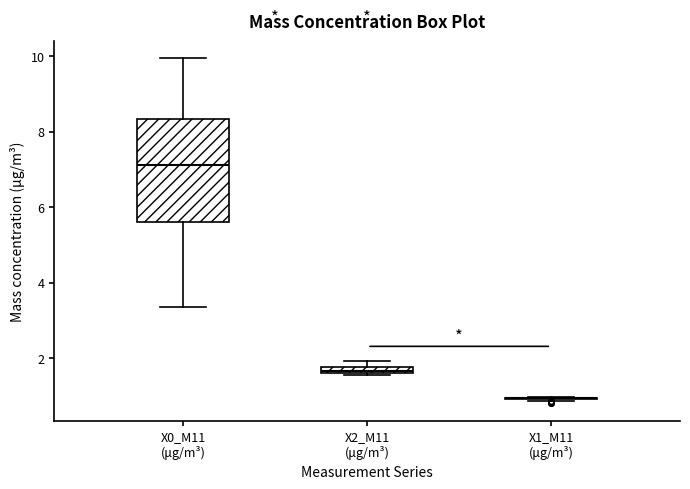

Which box is the tallest, from its lower edge to its upper edge?

X0_M11 (μg/m³)